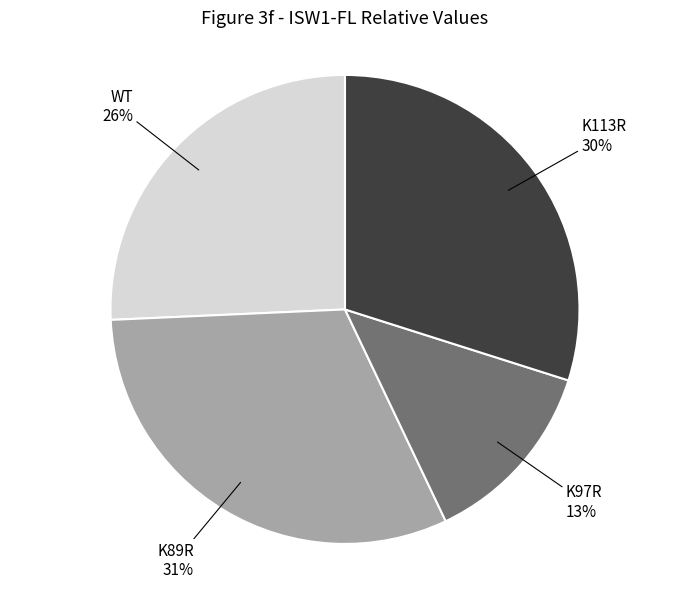

Rank the categories by value from highest to lowest.

K89R, K113R, WT, K97R